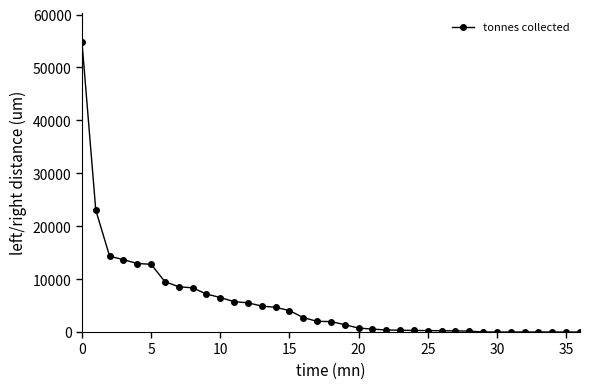

What is the average value?

5622.9